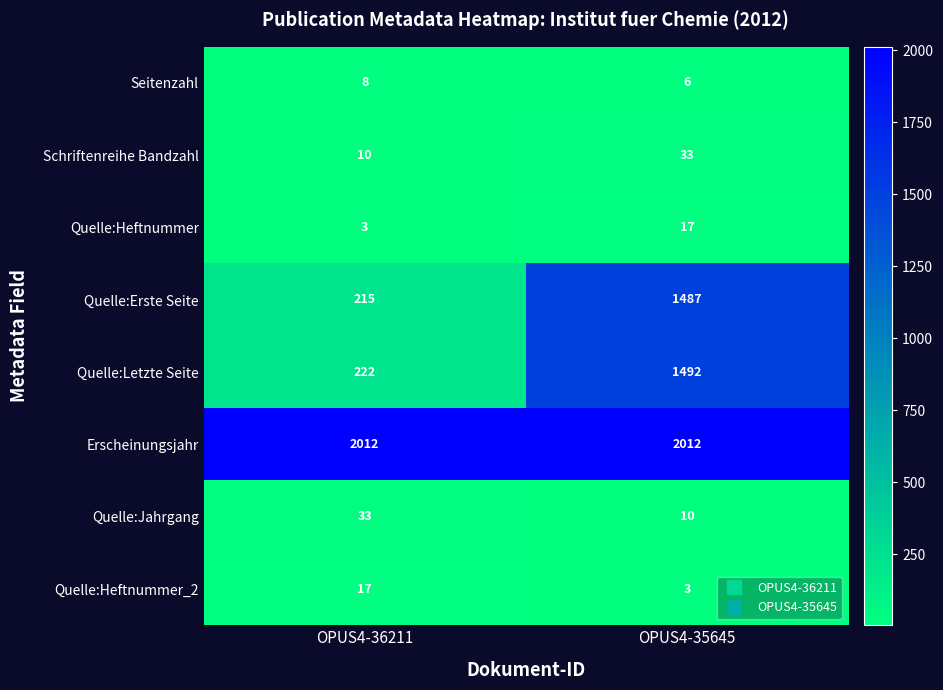

Which series changed the most between OPUS4-36211 and OPUS4-35645?

Quelle:Erste Seite